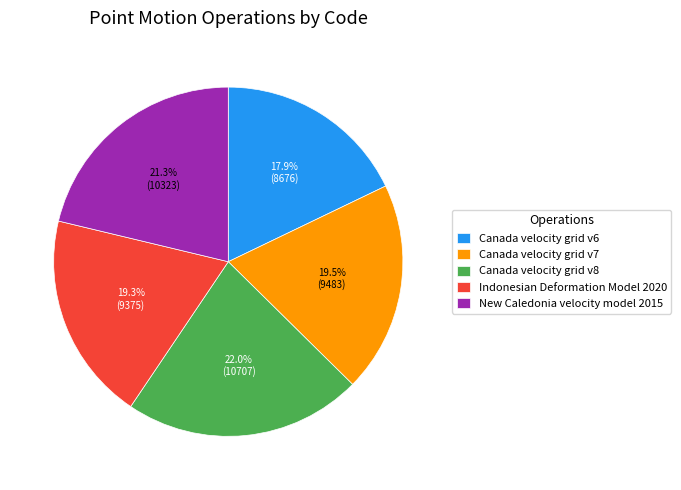

What percentage is the New Caledonia velocity model 2015 slice, to the nearest percent?

21%